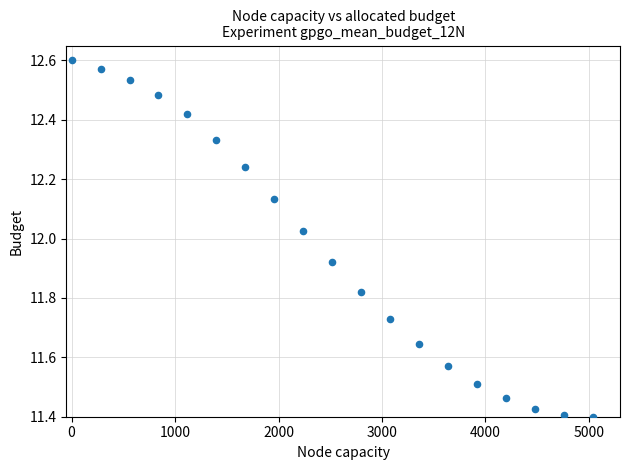

What is the range of X values (max minus min)?

5040.0